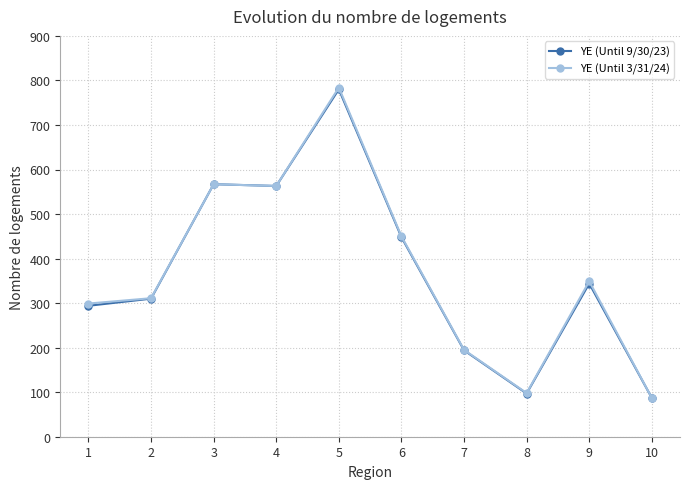

Is it true that YE (Until 9/30/23) equals 848 at 4?

False